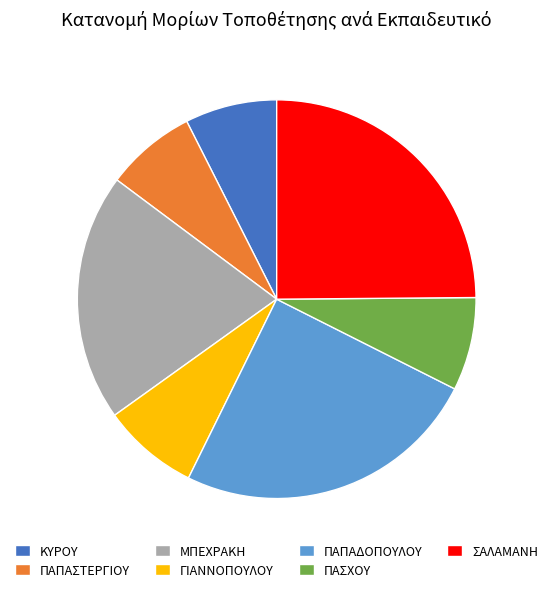

Approximately how many times larger is the value at ΠΑΠΑΣΤΕΡΓΙΟΥ compared to ΚΥΡΟΥ?

1.0